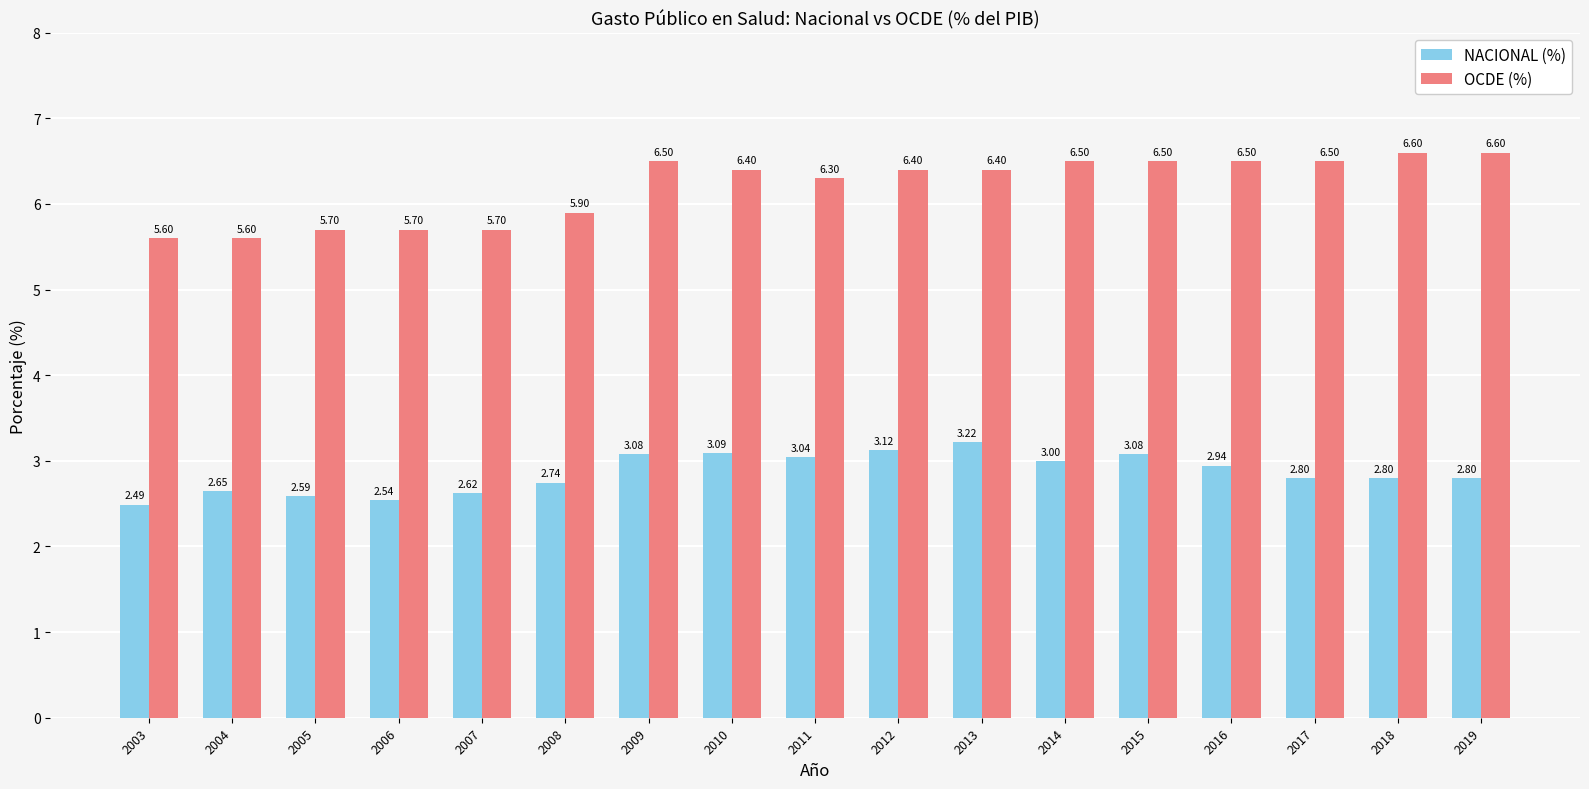

At which label is NACIONAL (%) closest to 2?

2003